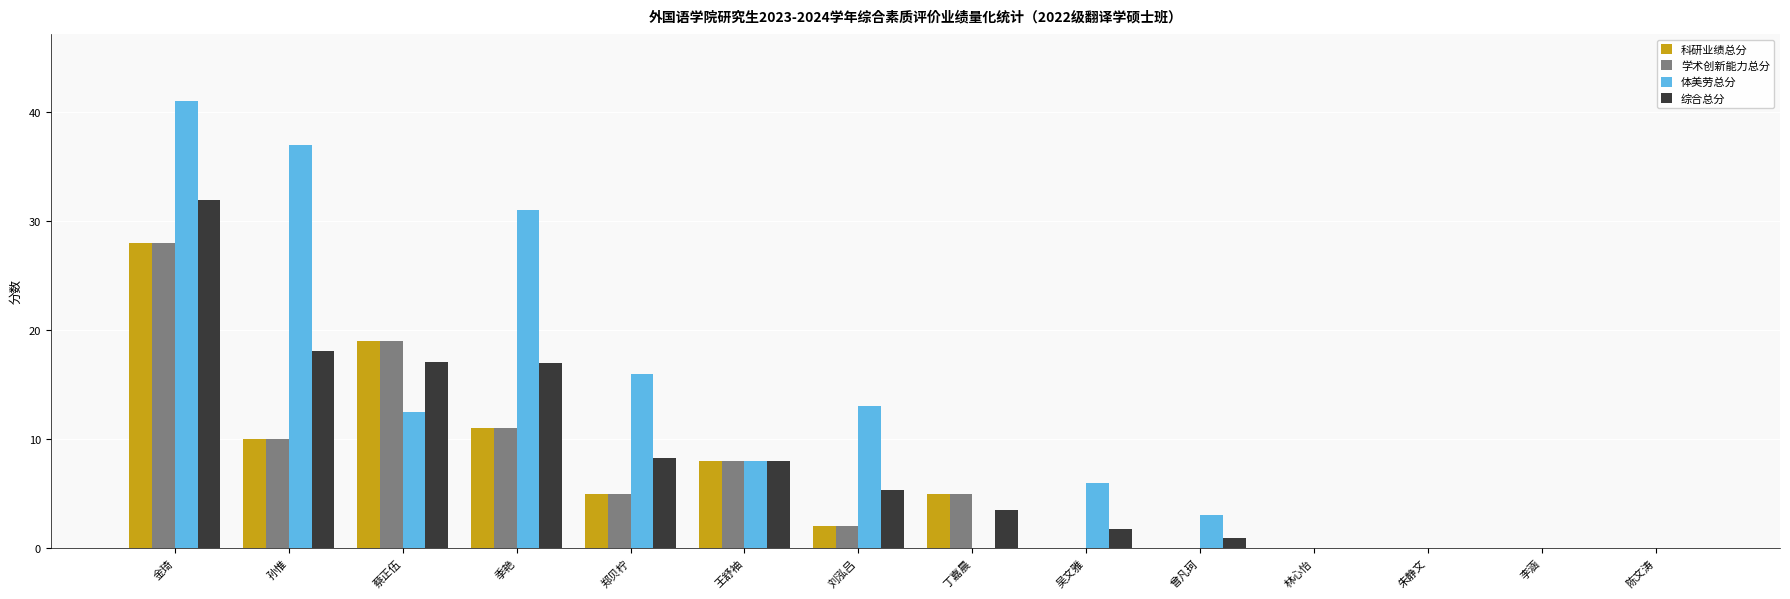

At which label does 科研业绩总分 reach its peak?

金琦